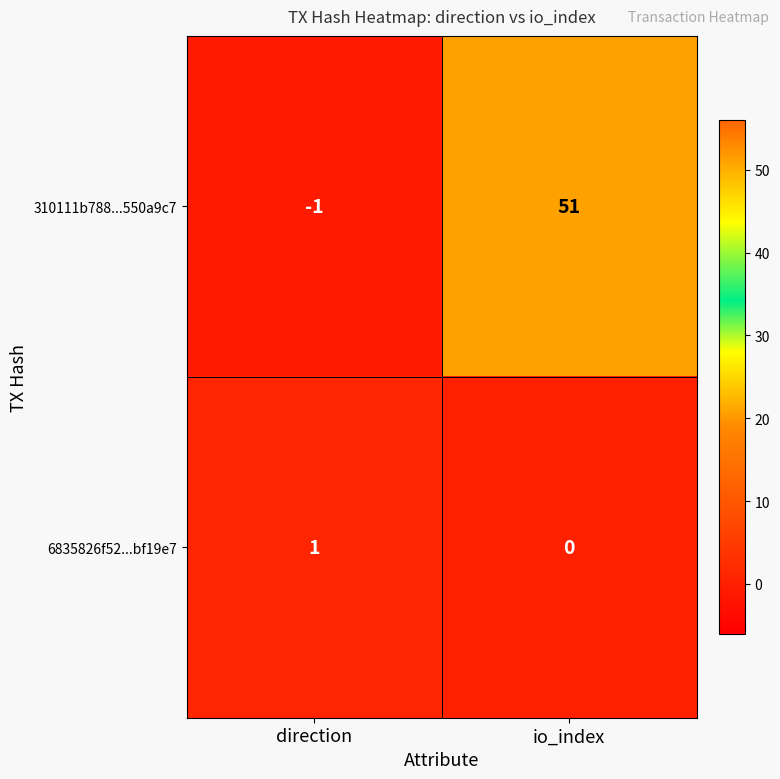

What is the smallest value displayed?

-1